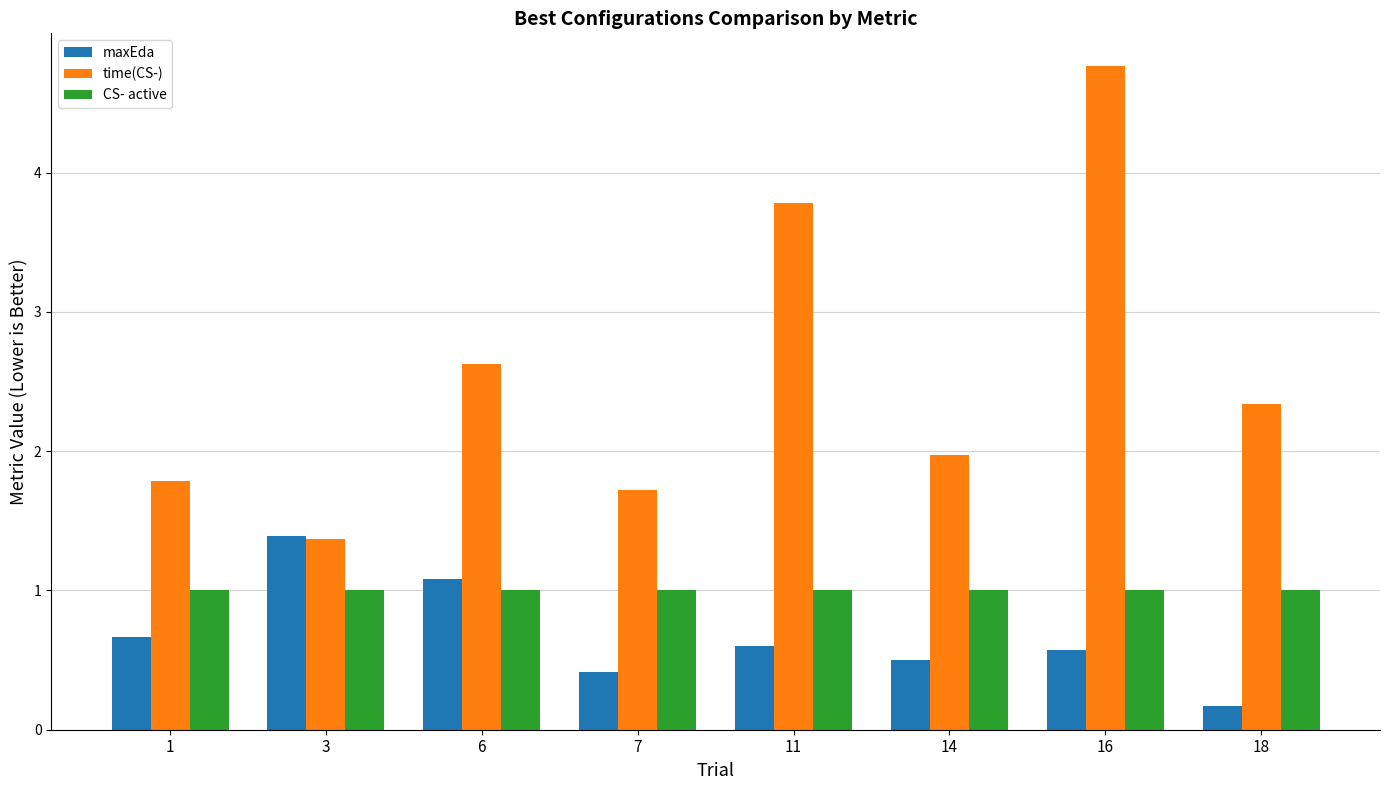

How many bars are there in total?

24